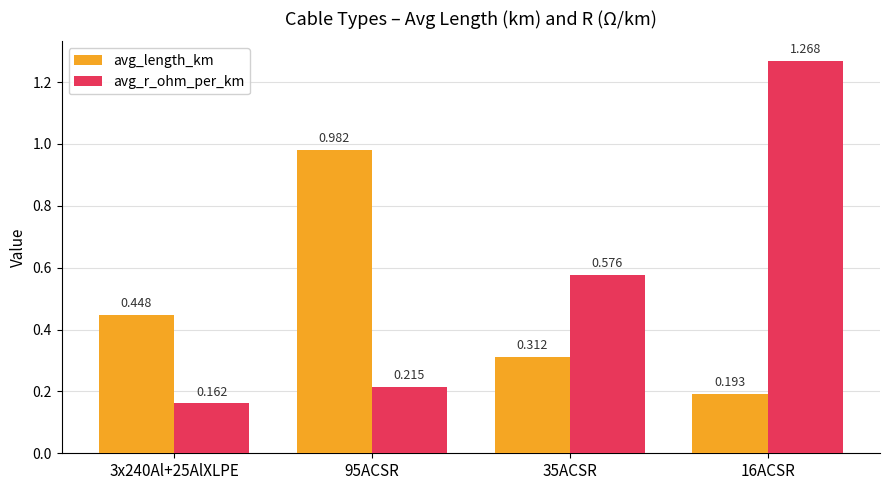

What is the difference between the avg_r_ohm_per_km values at 16ACSR and 95ACSR?

1.1